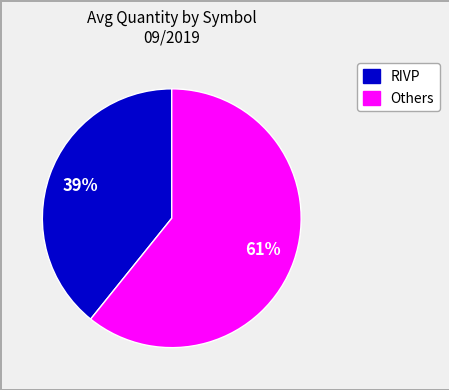

Is there a majority slice in this chart?

Yes